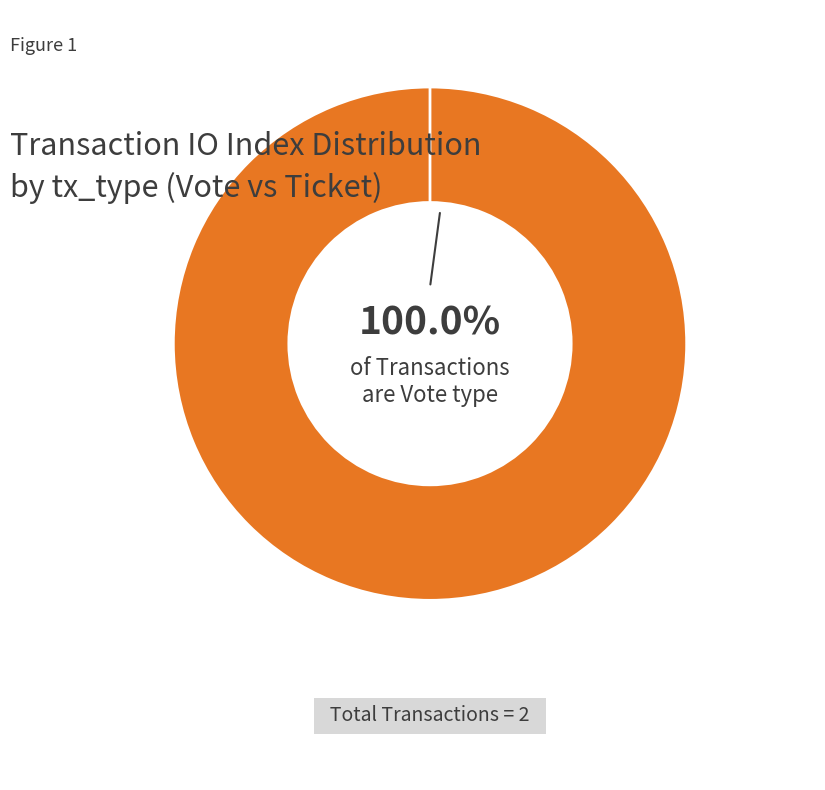

To the nearest percent, what is the difference between the largest and smallest slice percentages?

100%